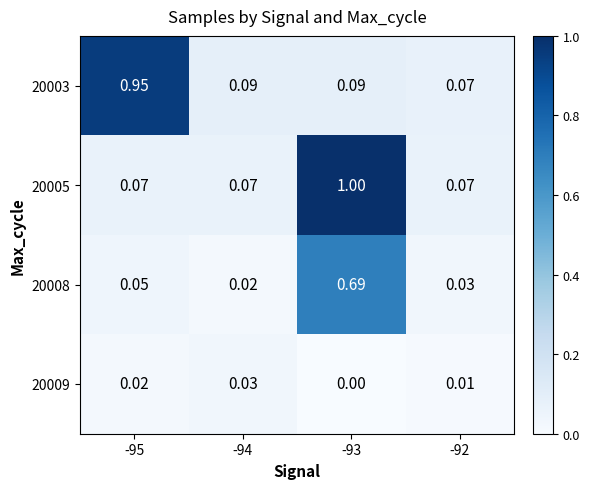

What is the spread (max minus min) of values at -93?

1.0